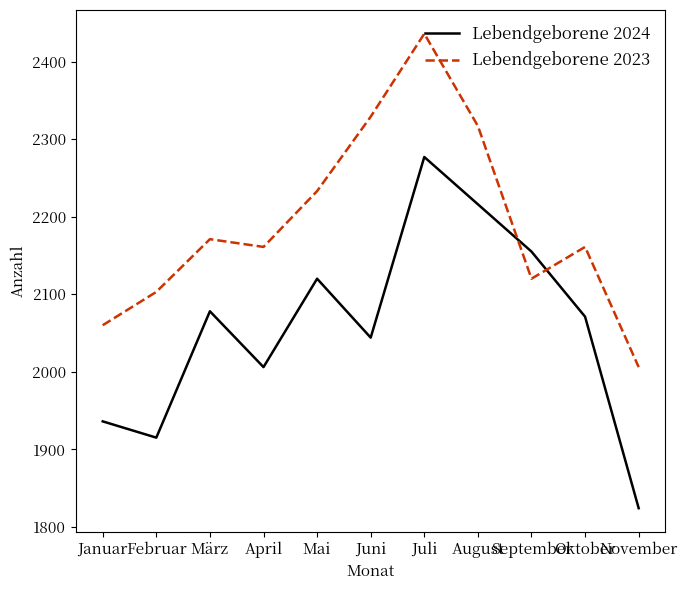

Rank the series by their maximum value, from lowest to highest.

Lebendgeborene 2024, Lebendgeborene 2023